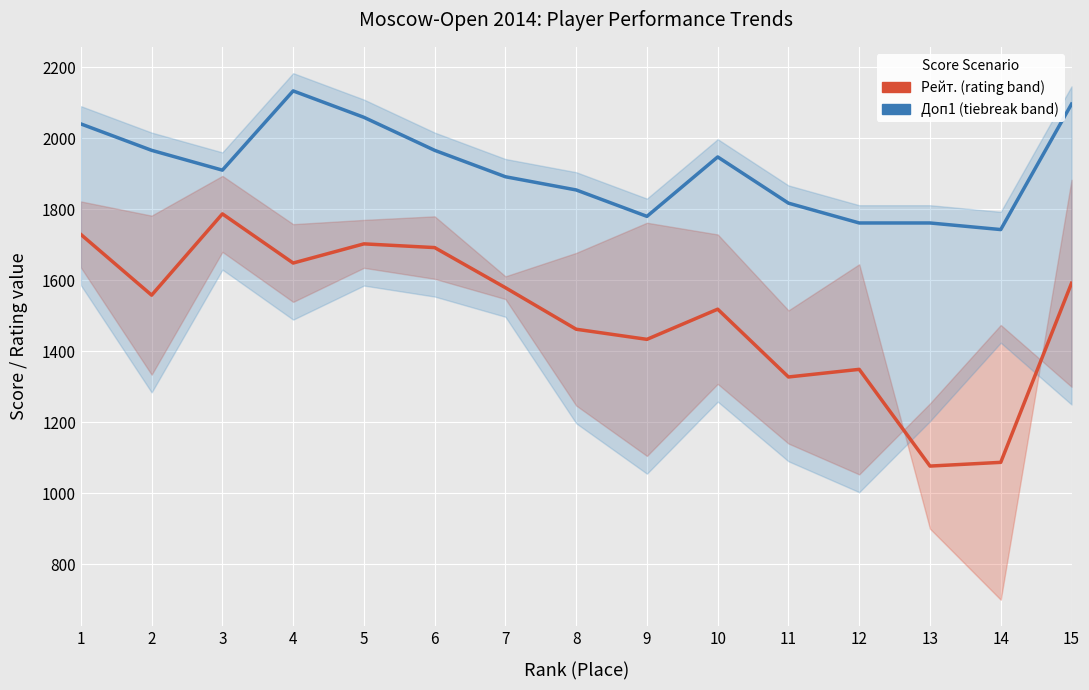

At how many categories does at least one series exceed 1190?

15